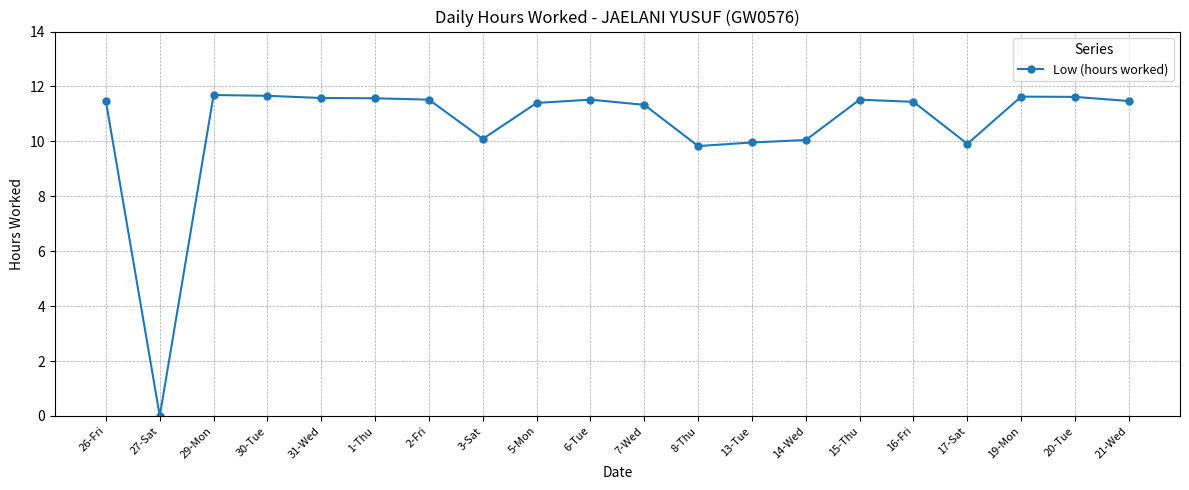

What is the sum of the values at 31-Wed and 8-Thu?

21.4